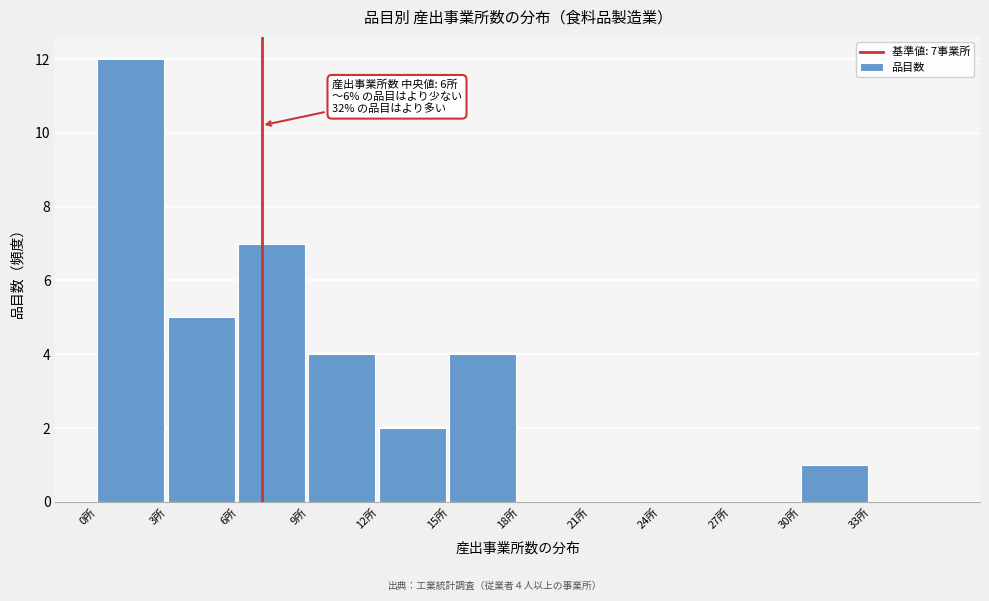

Which range on the x-axis has the tallest bar?

0 to 3